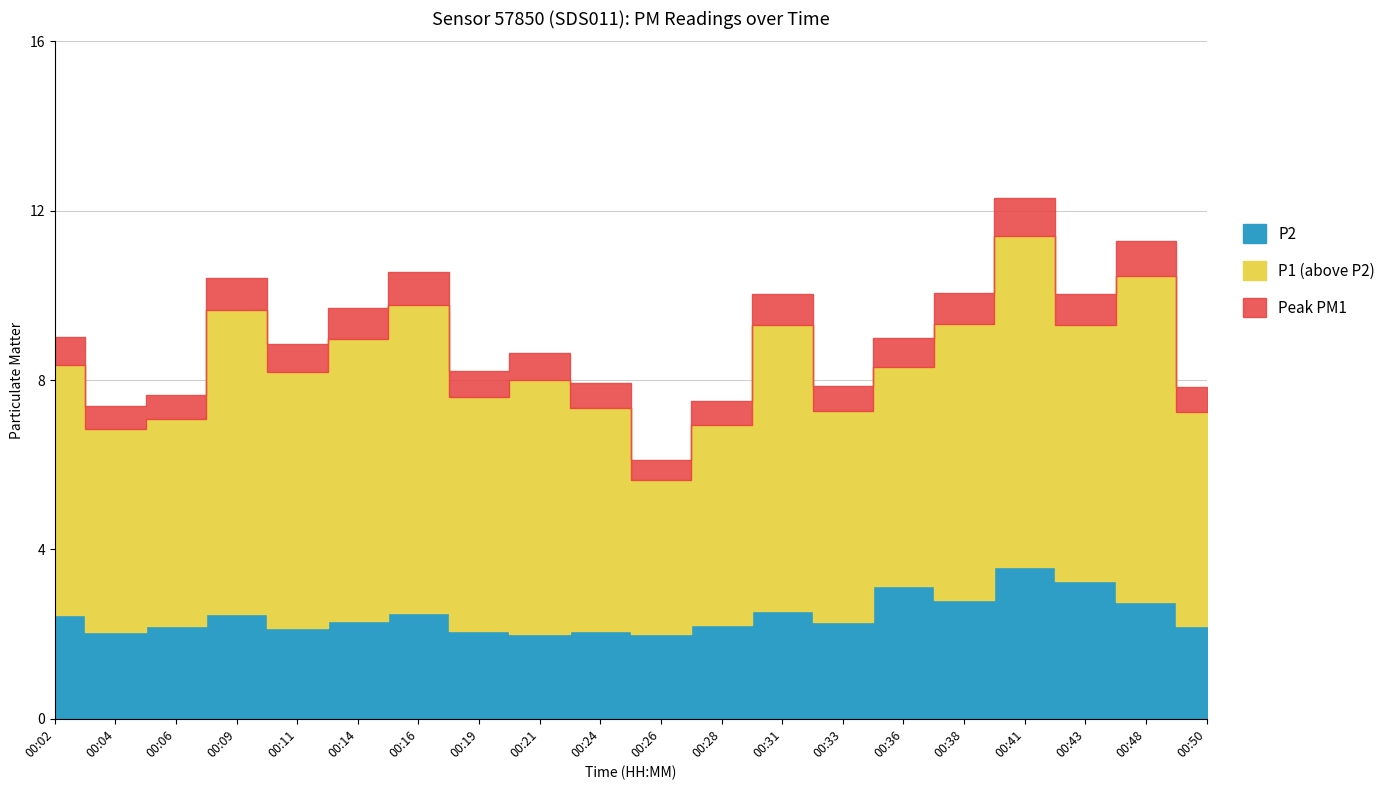

Does the chart display data point markers on the line(s)?

No